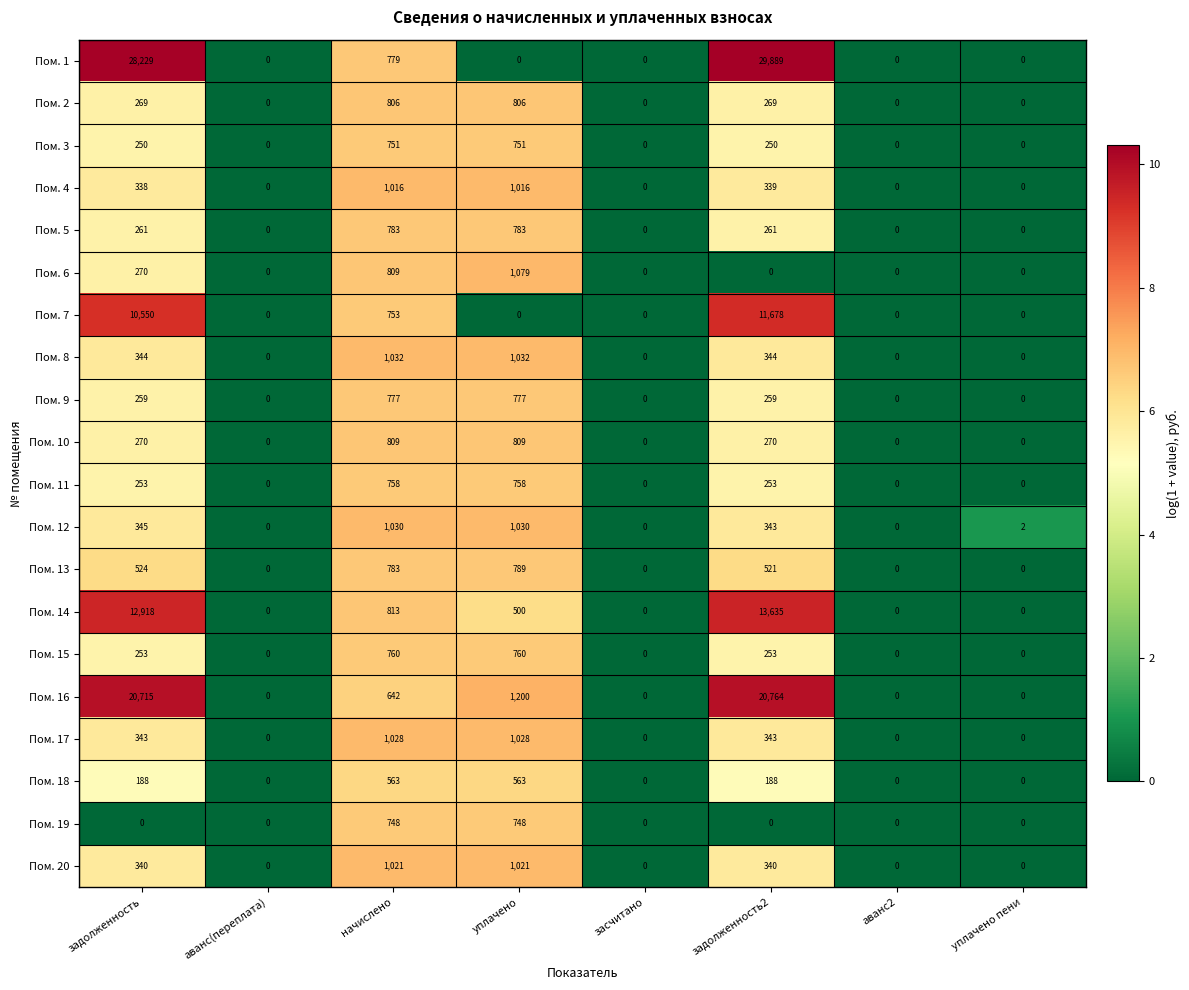

Count the Пом. 20 values in the range 0 to 1021.

8